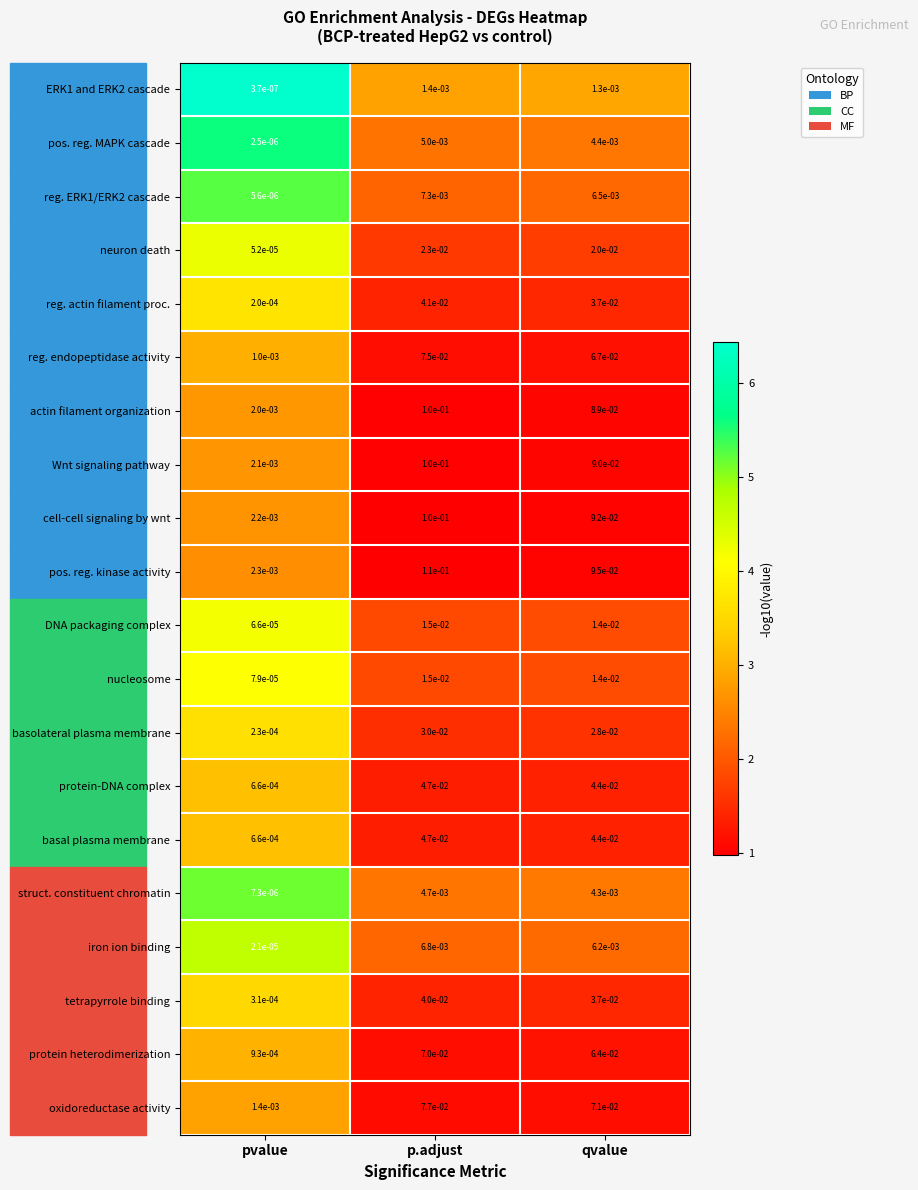

Which series has the largest range (max minus min)?

pos. reg. kinase activity